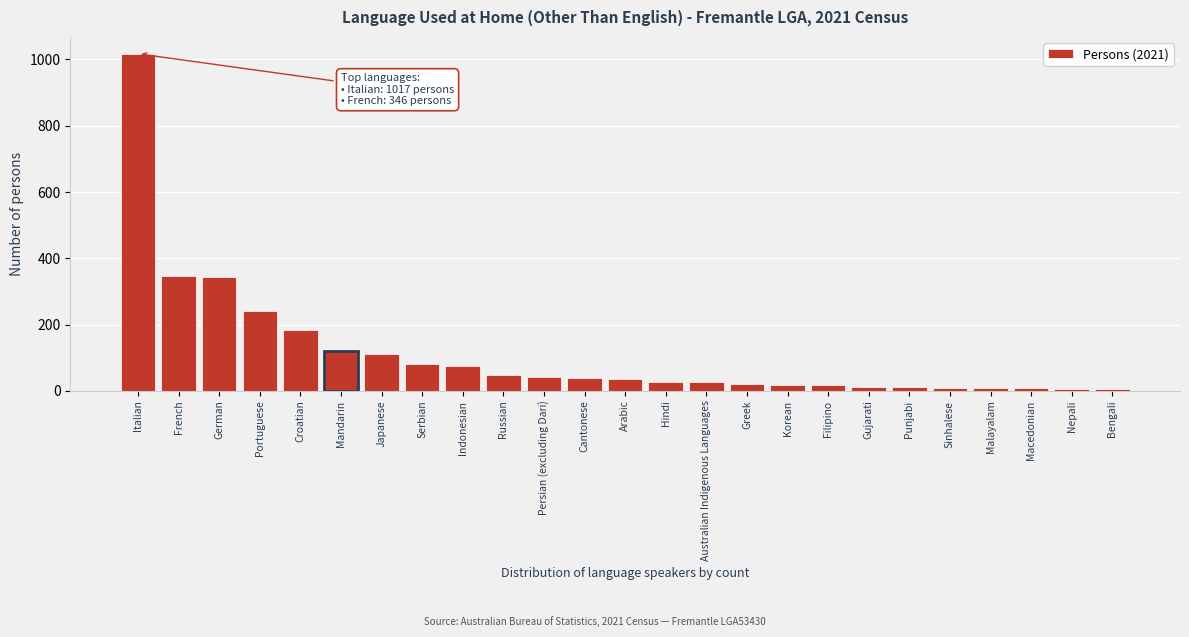

Which label corresponds to the largest value in the chart?

Italian